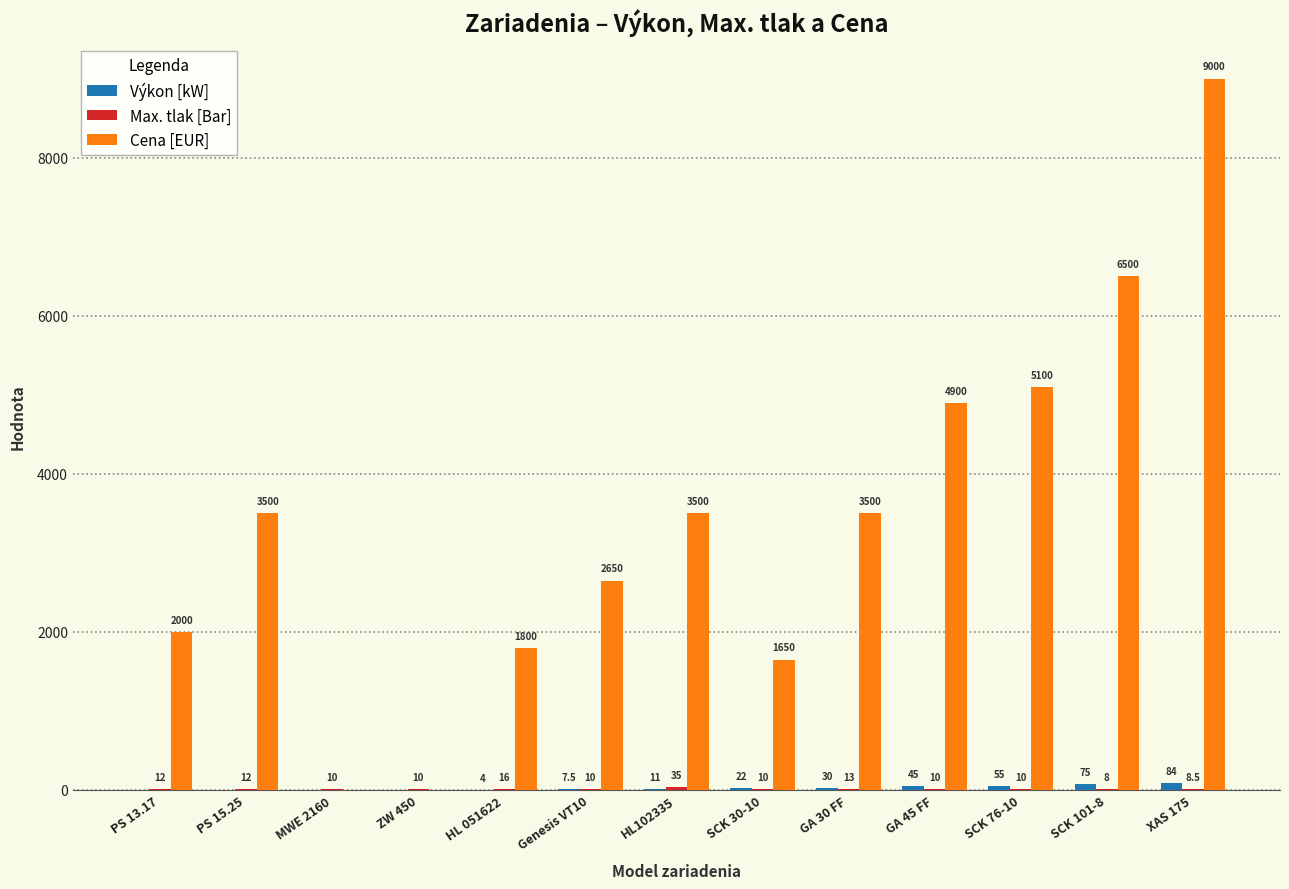

What is the maximum value shown in the chart?

9000.0